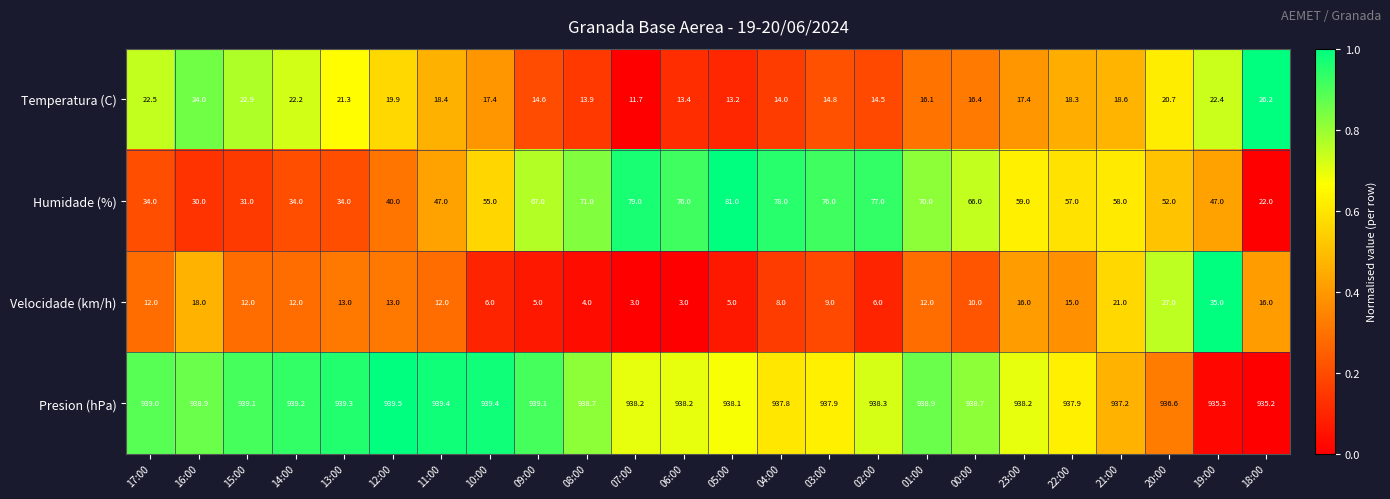

What is the minimum value for Velocidade (km/h)?

3.0